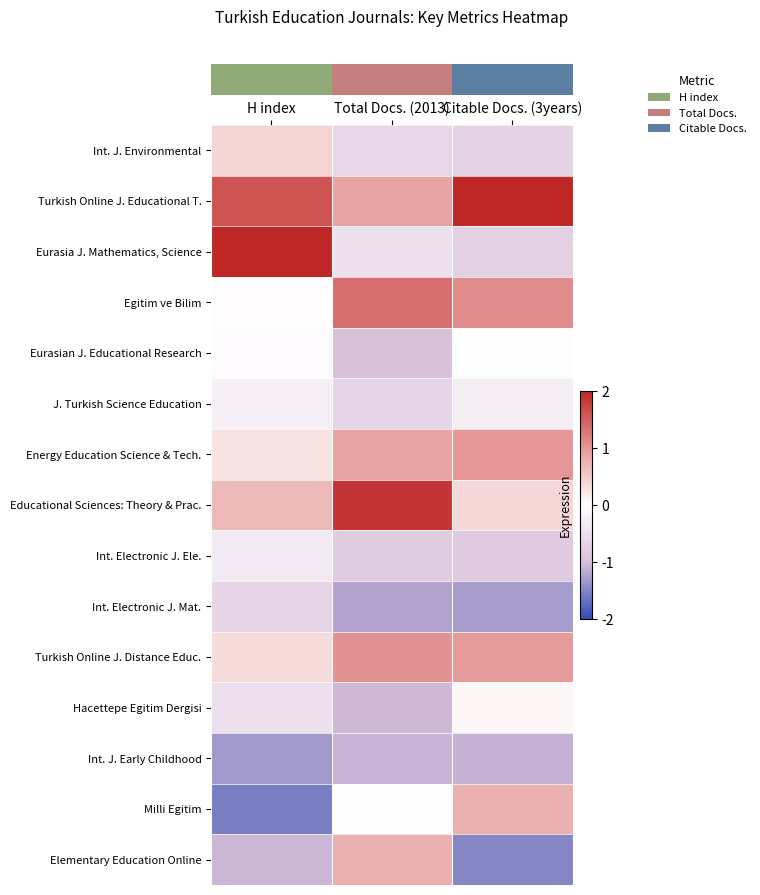

At which category does the chart reach its peak across all series?

Citable Docs. (3years)